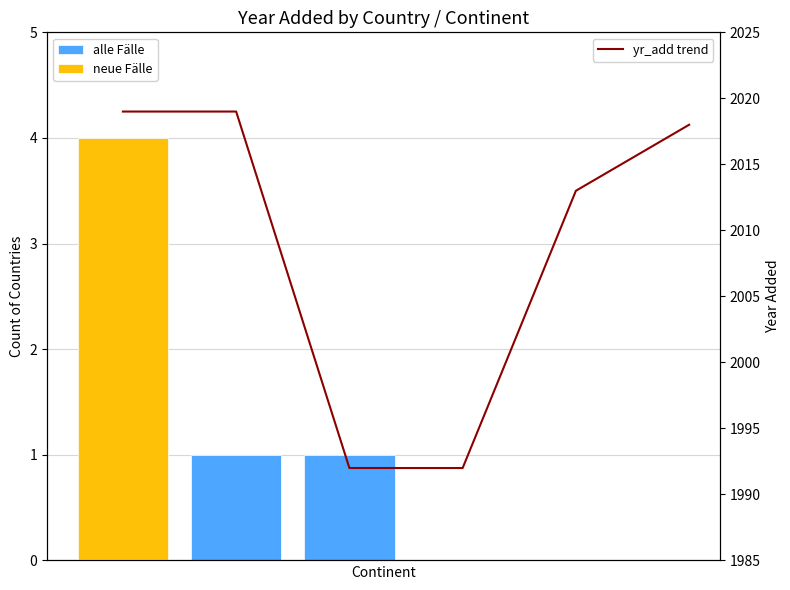

Does the chart contain stacked bars?

No